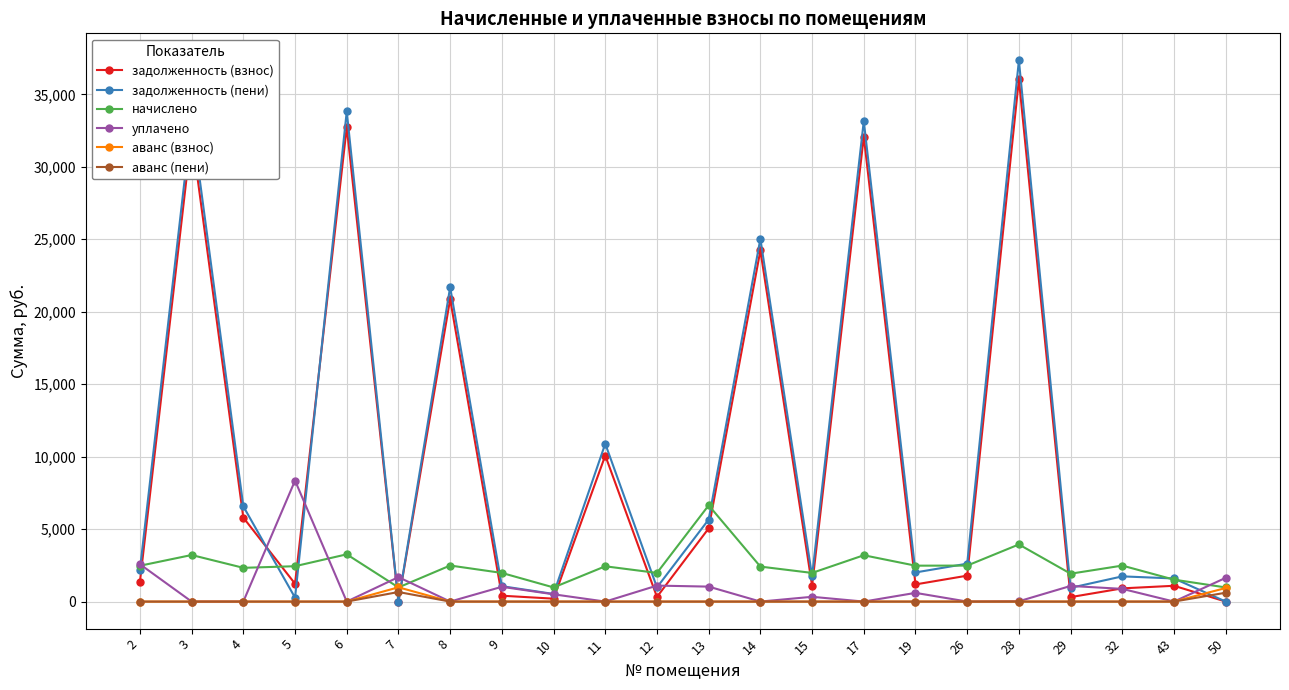

After their last crossing, which series has the higher values: задолженность (пени) or начислено?

начислено